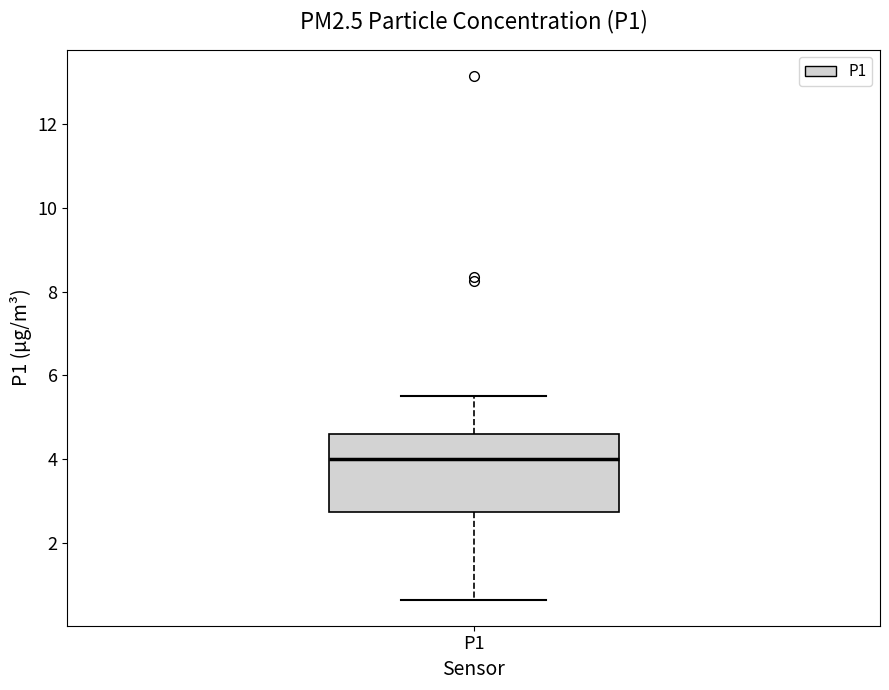

Read this box plot against the y-axis: the position of the median line, the range covered by the box, and the ends of both whiskers. The values are not printed on the chart, so give them approximately, as read against the axis.

median 4.0, box 2.8 to 4.6, whiskers 0.6 to 5.6